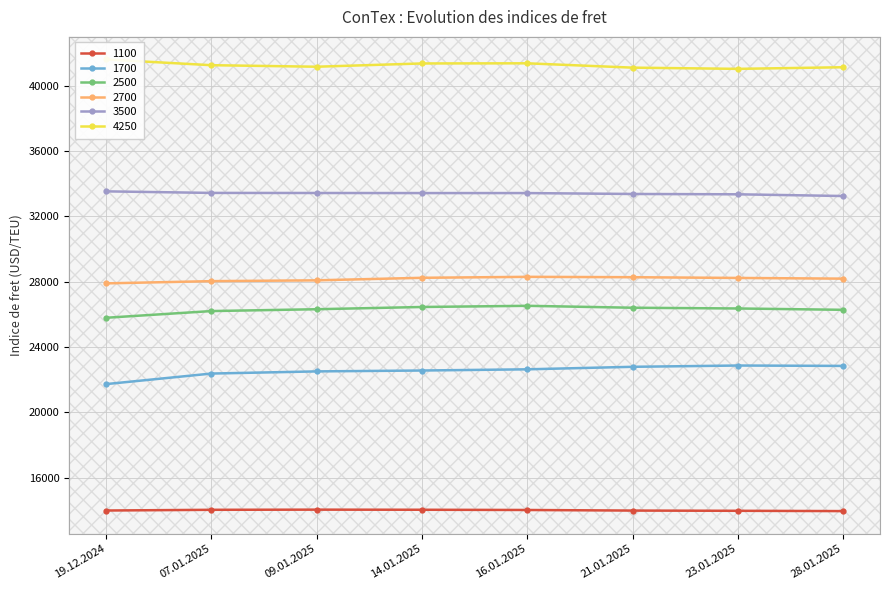

What is the label of the 2nd point from the right?

23.01.2025